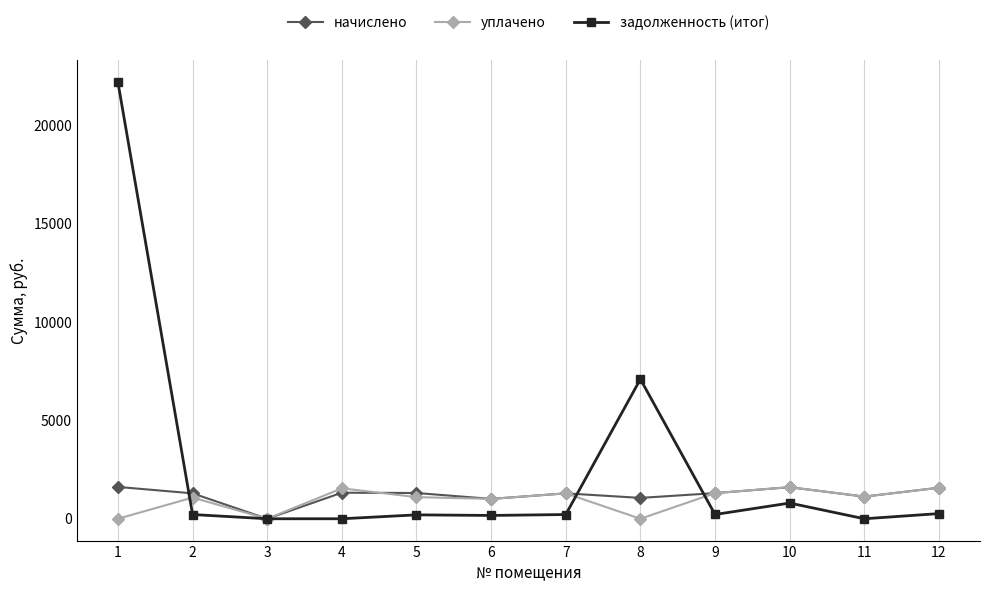

True or false: задолженность (итог) and начислено intersect in this chart.

True